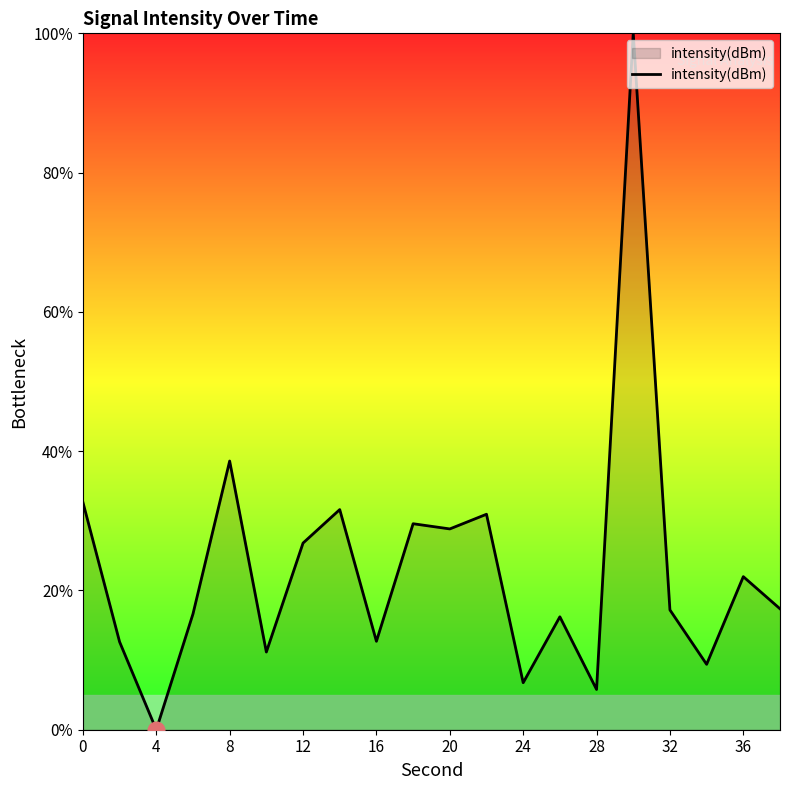

What is the difference between the maximum and minimum values?

100.0